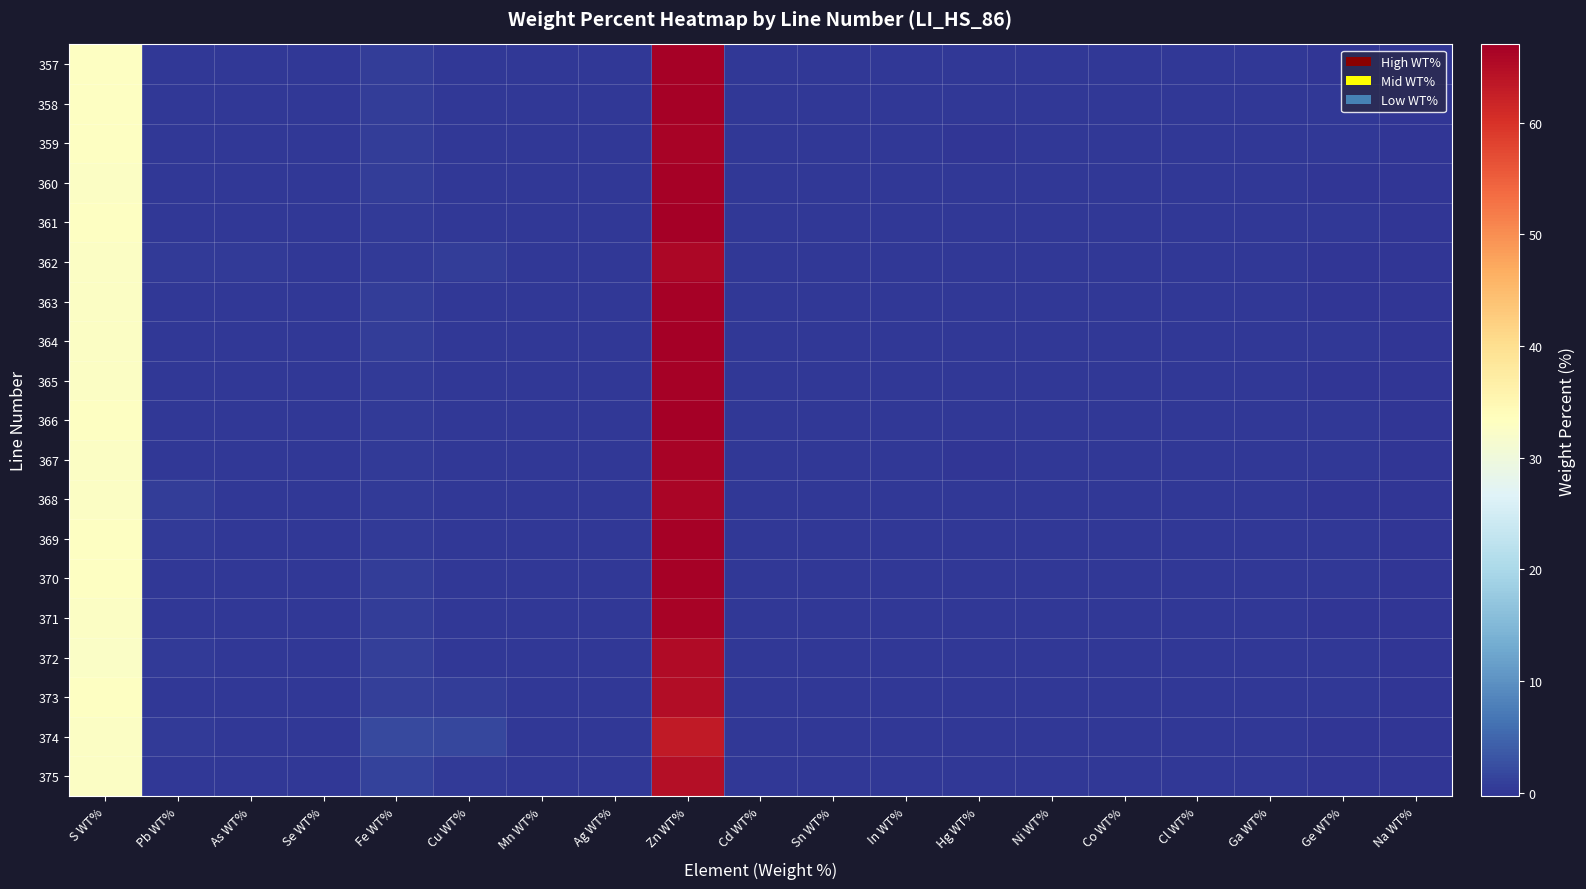

At how many categories does at least one series exceed 36?

1